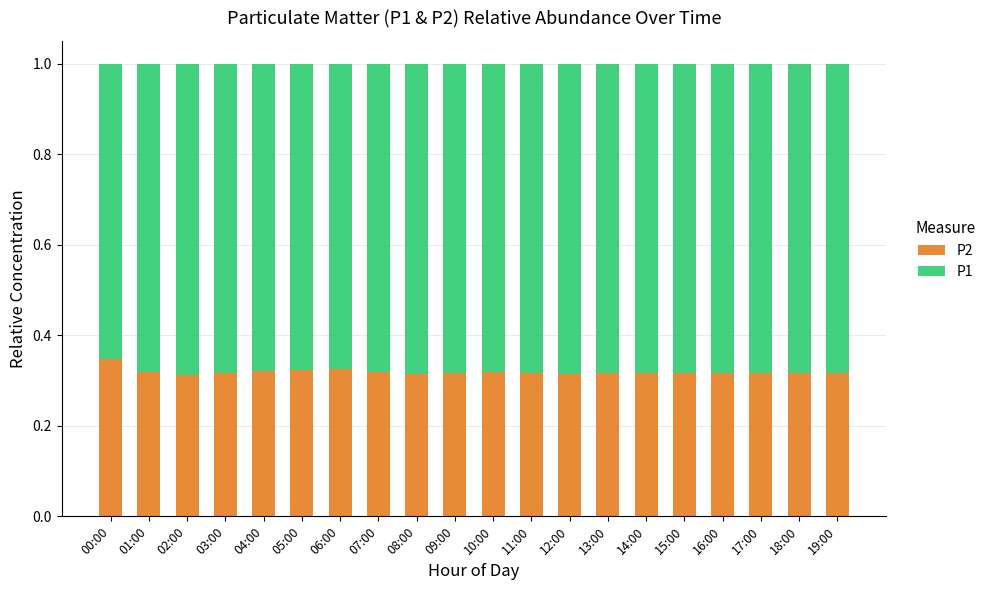

Which category has the highest value in the P2 series?

00:00